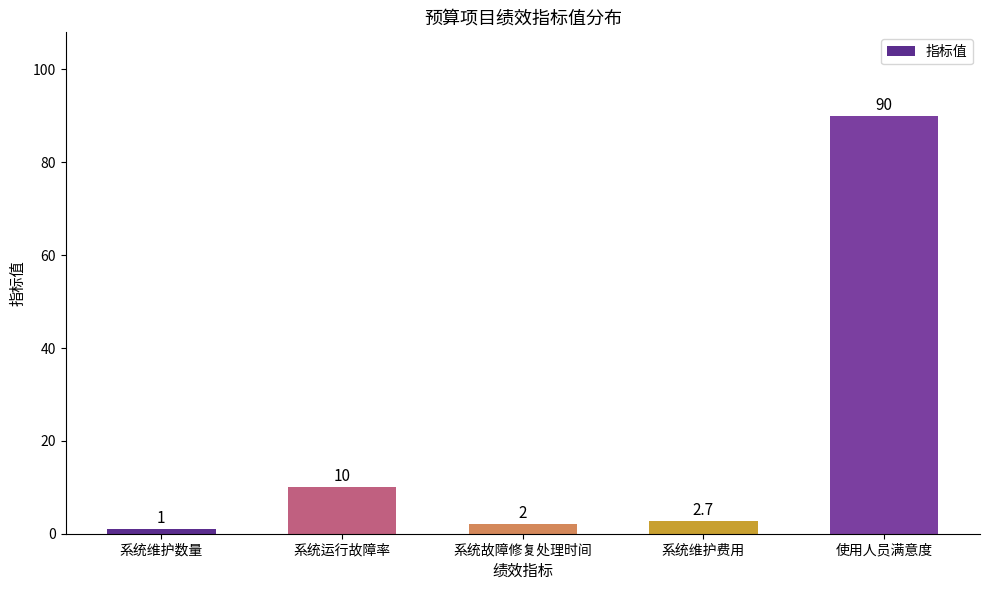

What is the label of the 2nd bar from the right?

系统维护费用